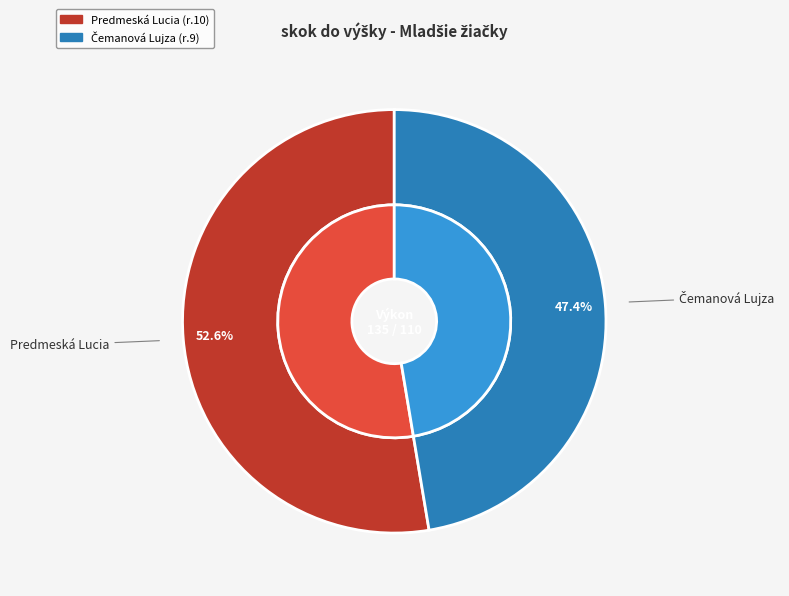

What is the largest slice in the pie chart?

Predmeská Lucia